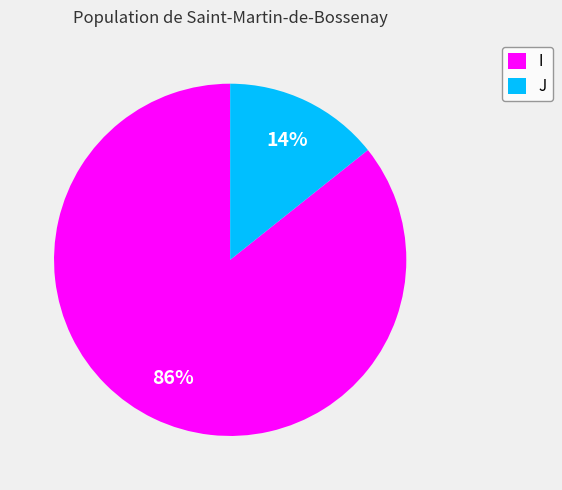

True or false: J accounts for 22% of the total.

False